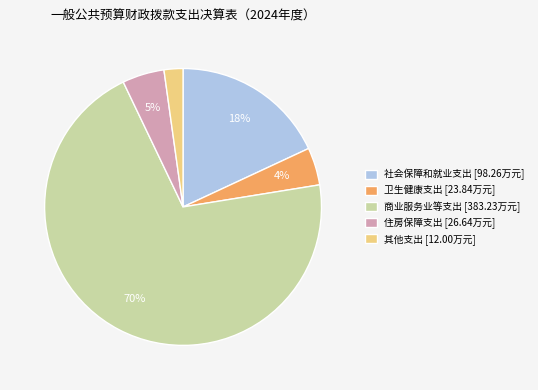

Do 住房保障支出 [26.64万元] and 商业服务业等支出 [383.23万元] together represent more than half of the pie?

Yes